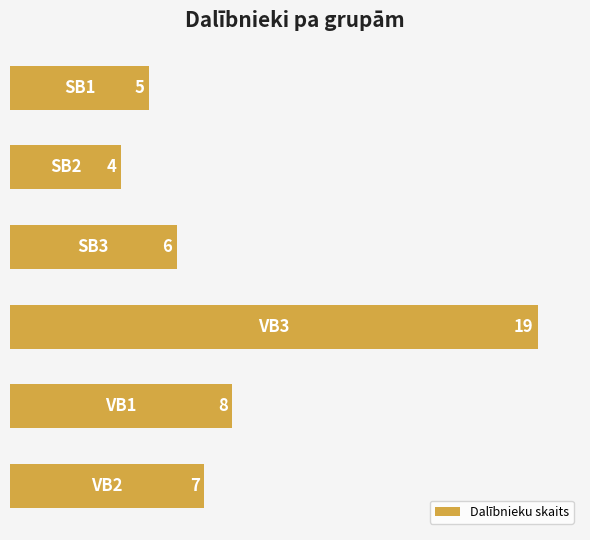

Reading bottom to top, extract all data points from this chart.

7	8	19	6	4	5